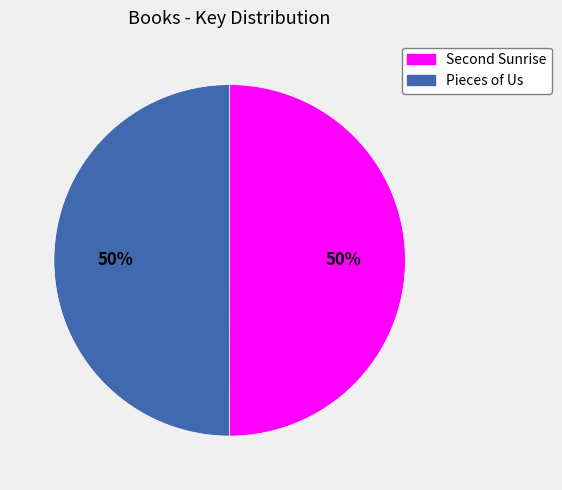

How many segments does this pie chart have?

2